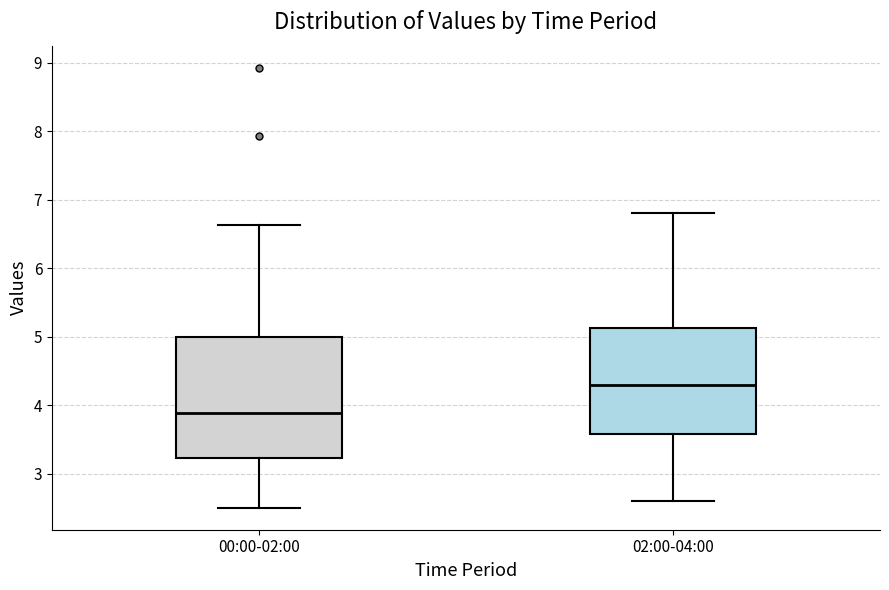

Which box has the lowest median line?

00:00-02:00